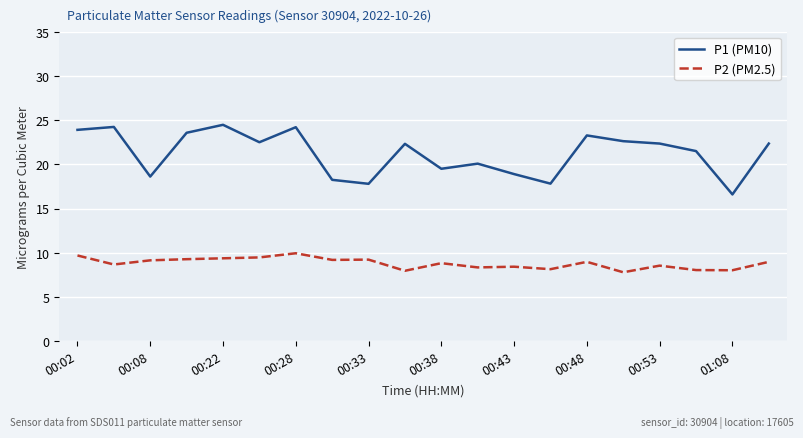

Which series has the largest total across all categories?

P1 (PM10)